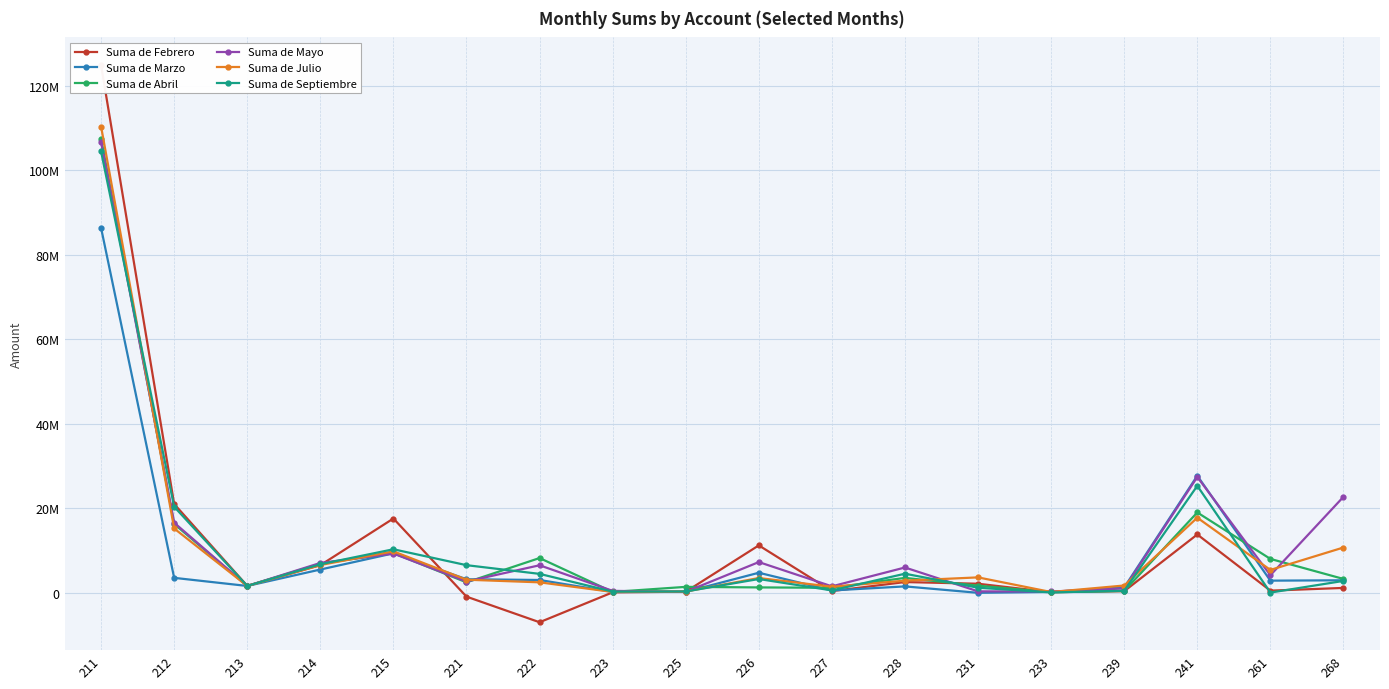

The Suma de Julio series shows 3496355 at 226. True or false?

True